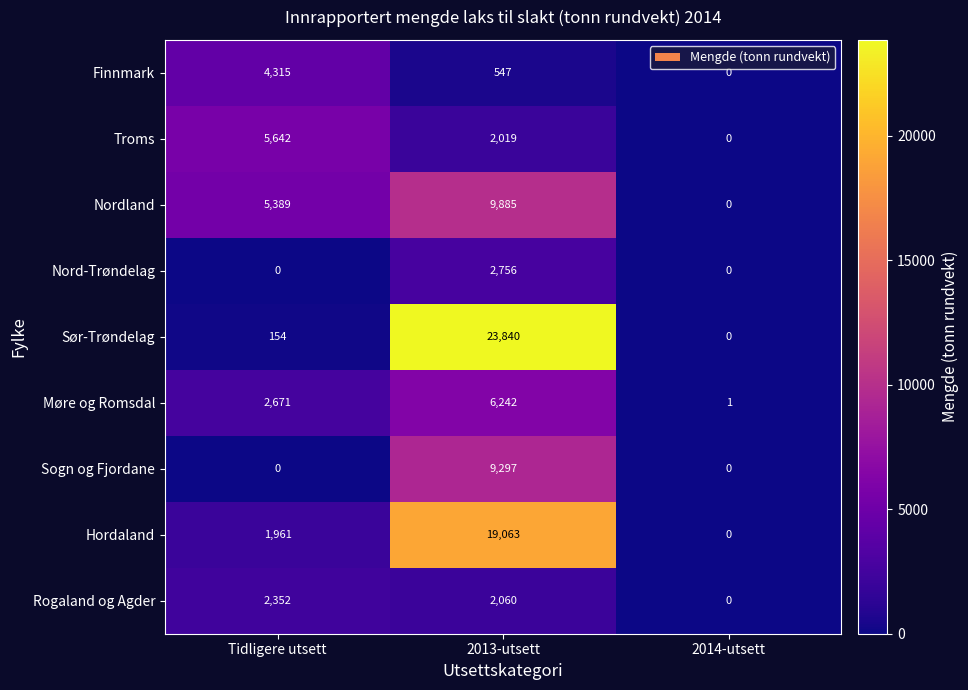

List the series in order of their peak value, lowest first.

Rogaland og Agder, Nord-Trøndelag, Finnmark, Troms, Møre og Romsdal, Sogn og Fjordane, Nordland, Hordaland, Sør-Trøndelag